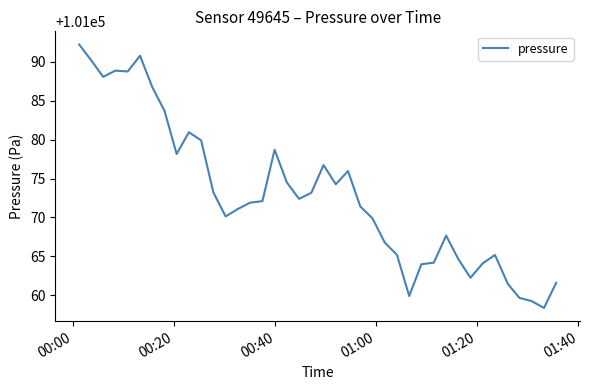

What is the difference between the maximum and minimum values?

33.9